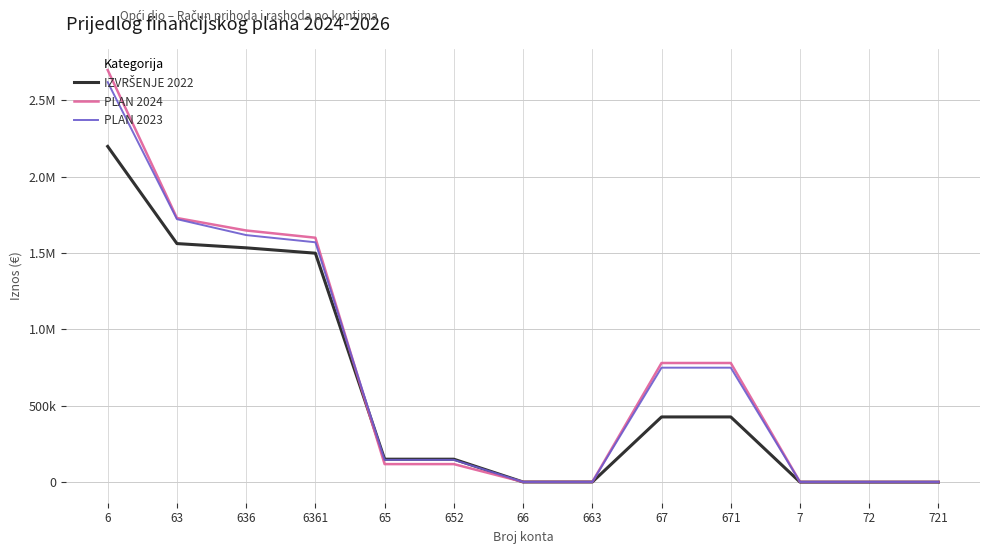

True or false: PLAN 2023 has a value of 1592.0 at 721.

True